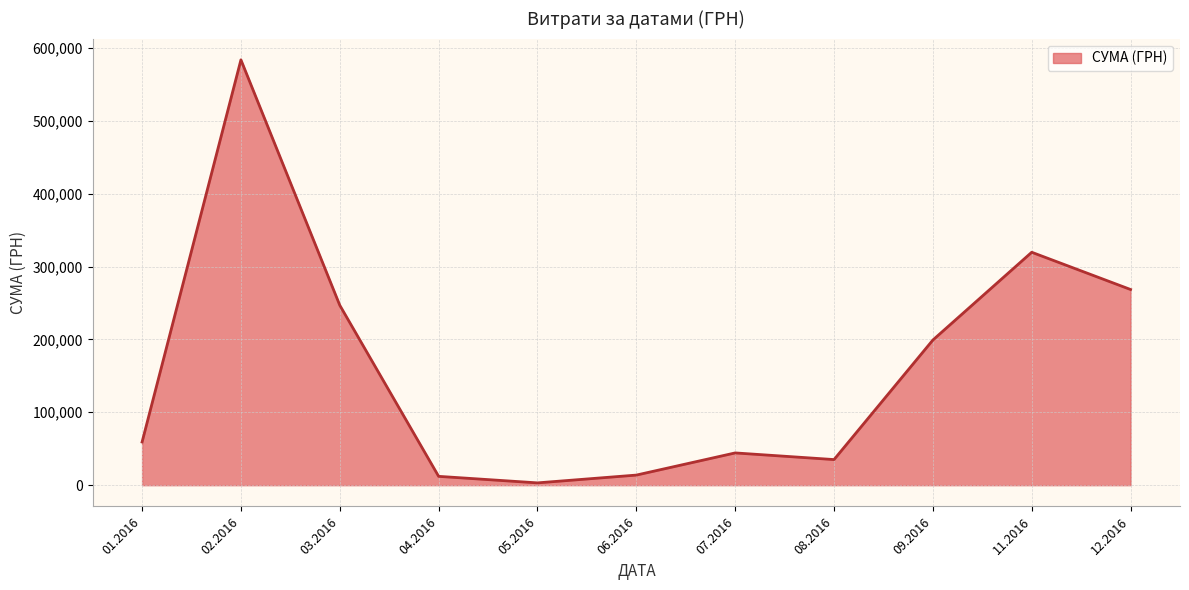

What is the change in value from 11.2016 to 12.2016?

-51105.5